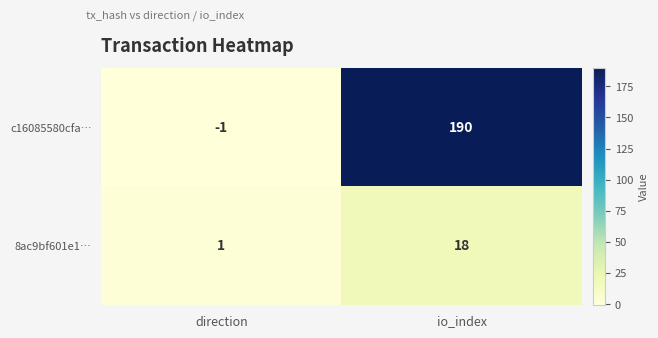

Between direction and io_index, which series saw the biggest shift?

c16085580cfa…